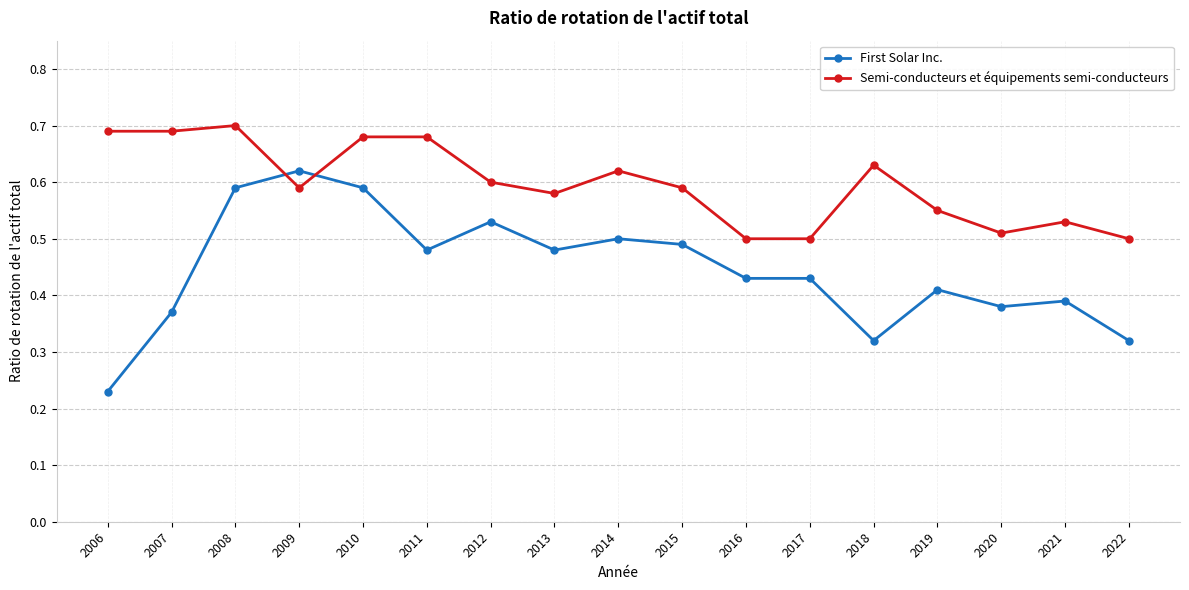

Which series has the largest range (max minus min)?

First Solar Inc.